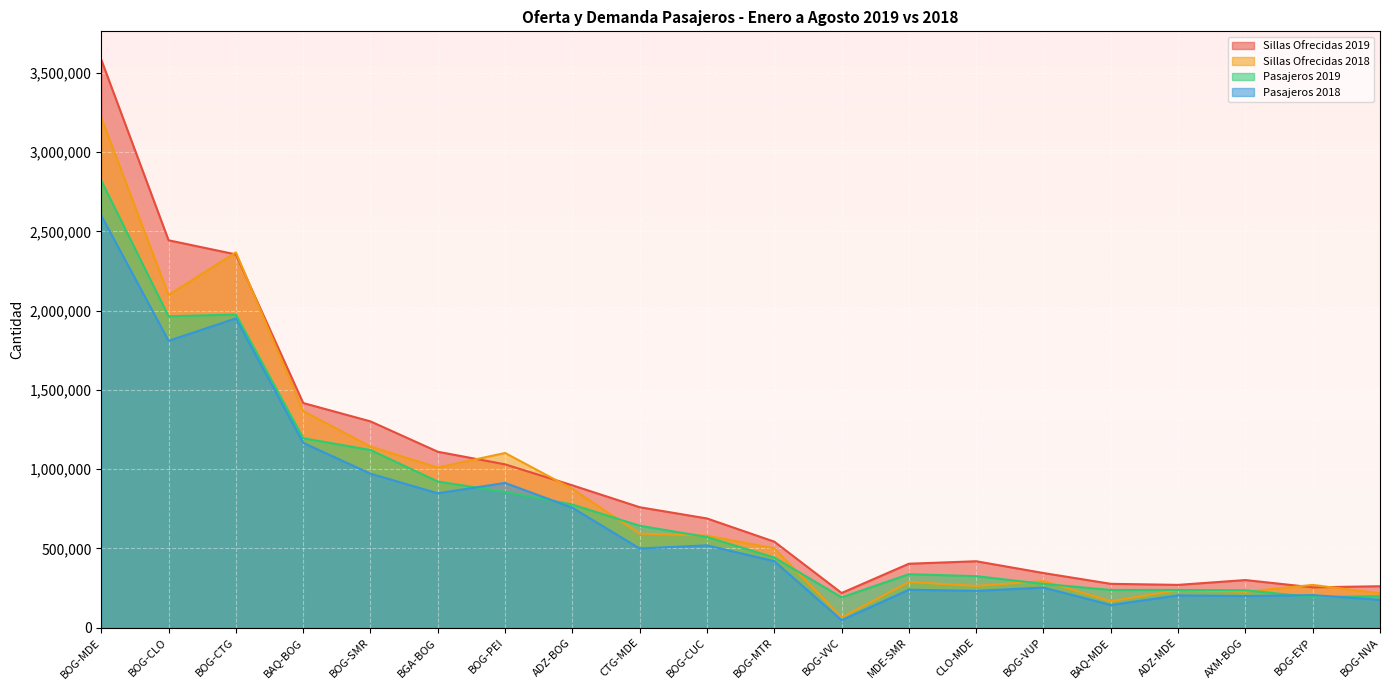

How many values in the Pasajeros 2018 series exceed 500127?

9